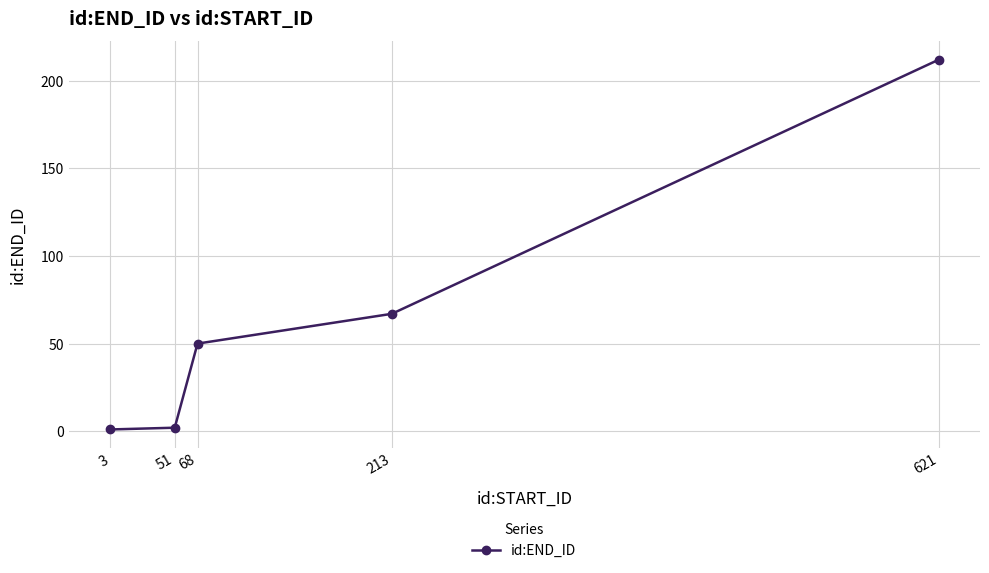

Reading left to right, extract all data points from this chart.

3=1	51=2	68=50	213=67	621=212